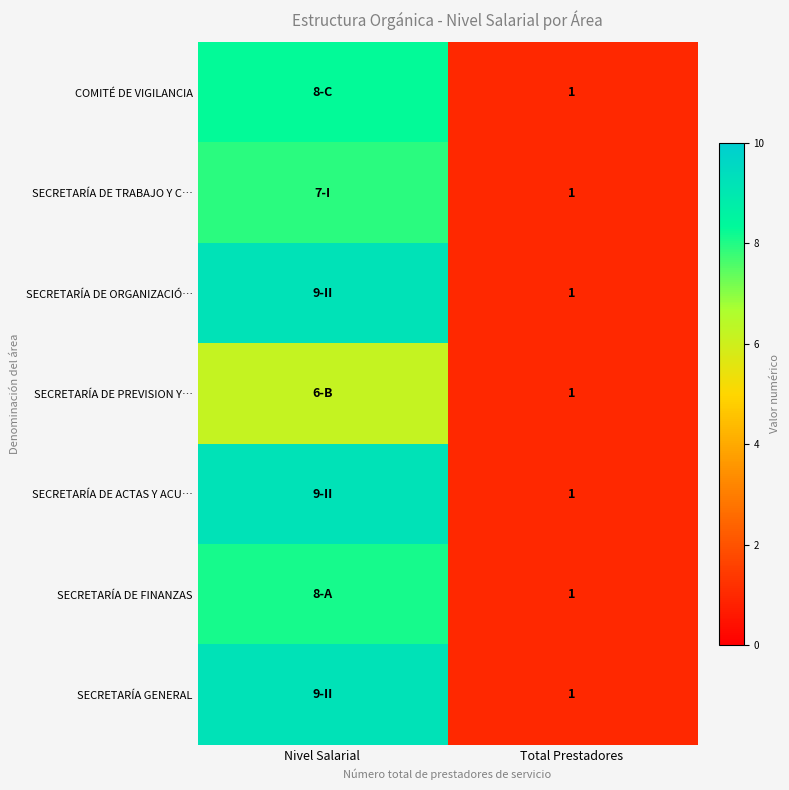

At how many categories does at least one series exceed 8?

1